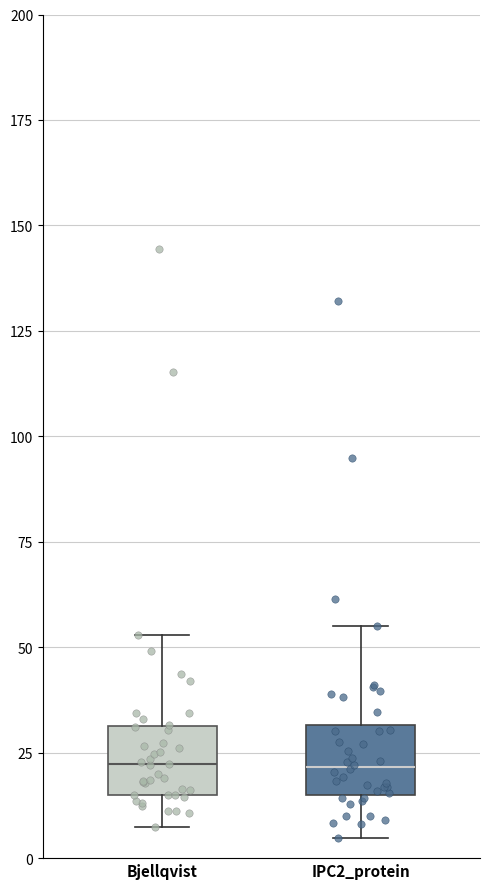

Reading left to right, transcribe this box plot: for each box, give where its median line is, the range the box spans, and where its two whiskers end, as read against the y-axis. The values are not printed on the chart, so give them approximately, as read against the axis.

Bjellqvist: median 20, box 15 to 30, whiskers 5 to 55
IPC2_protein: median 20, box 15 to 30, whiskers 5 to 55